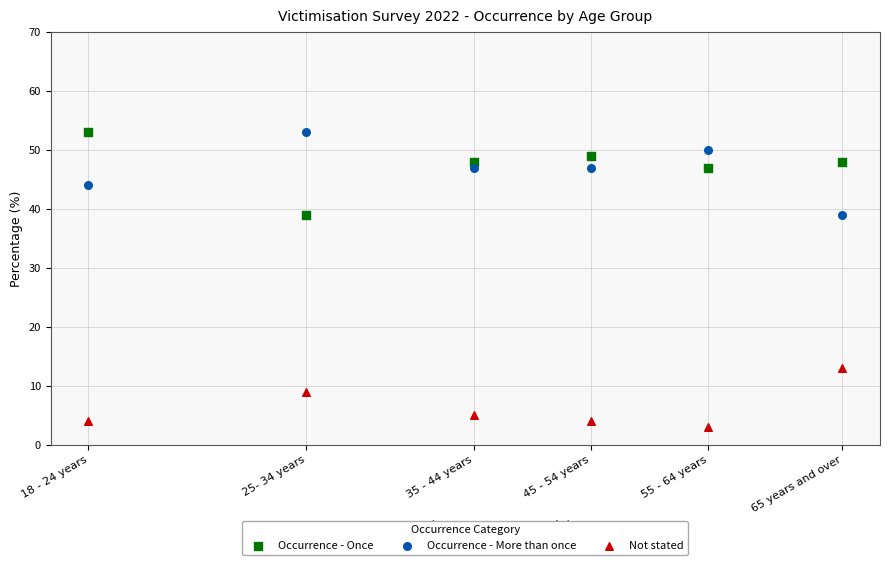

In the Not stated series, what Y value is closest to 8?

9